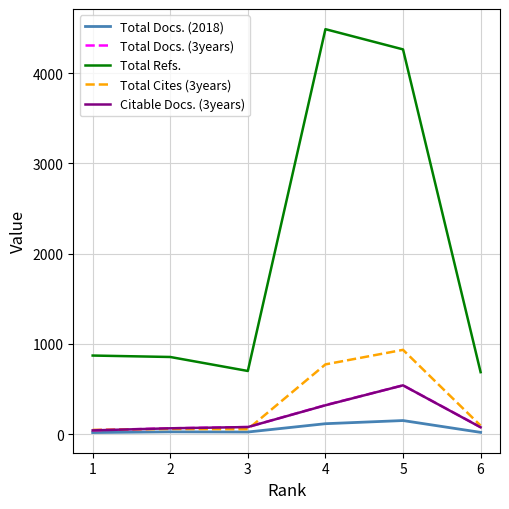

Is this an area chart (filled region under the line)?

No